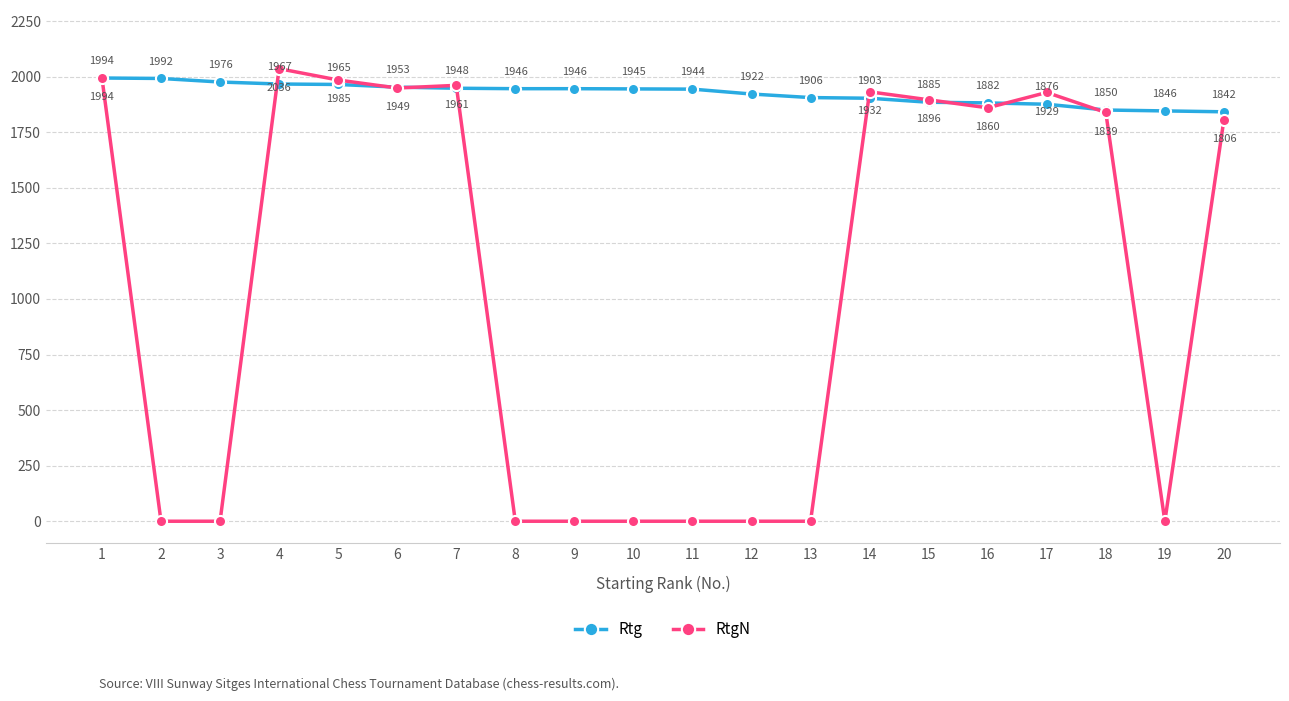

Which series has the widest spread of values?

RtgN